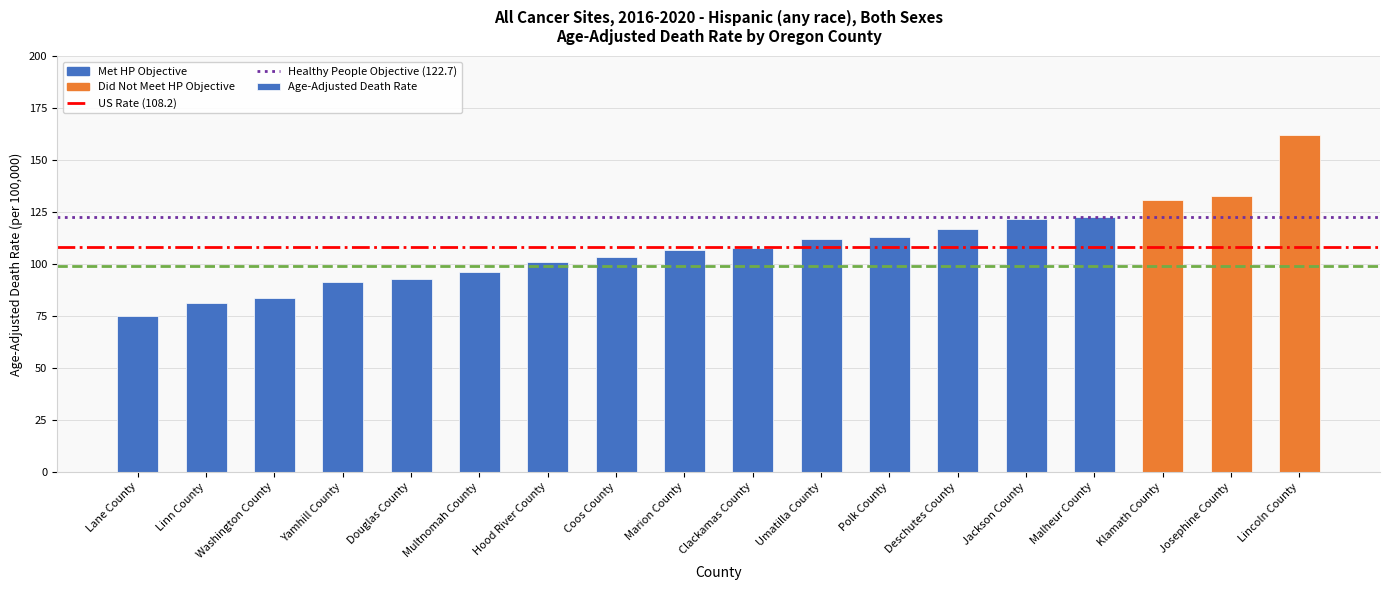

Does the chart contain any negative values?

No